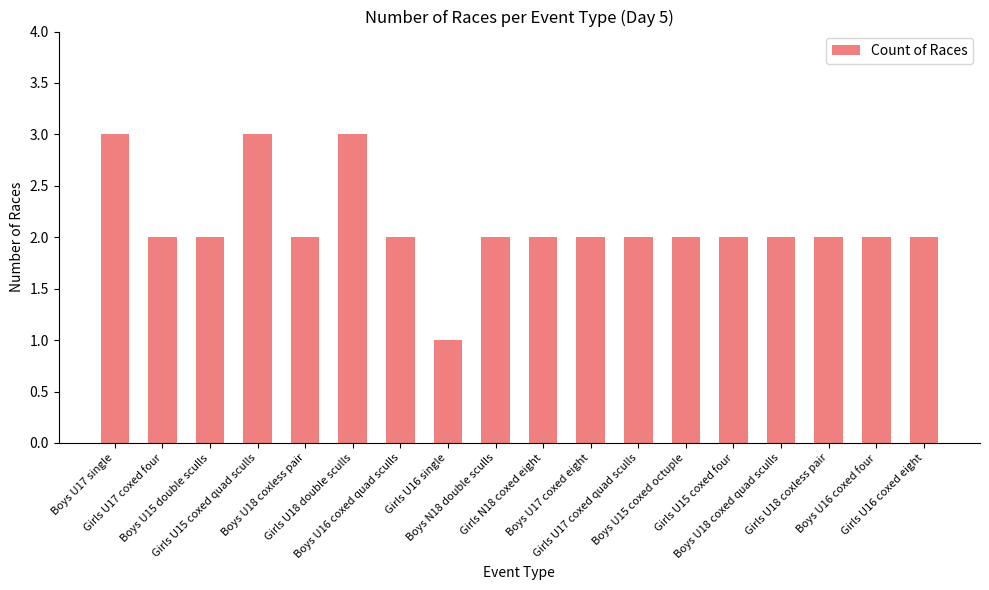

Reading left to right, extract all data points from this chart.

3	2	2	3	2	3	2	1	2	2	2	2	2	2	2	2	2	2